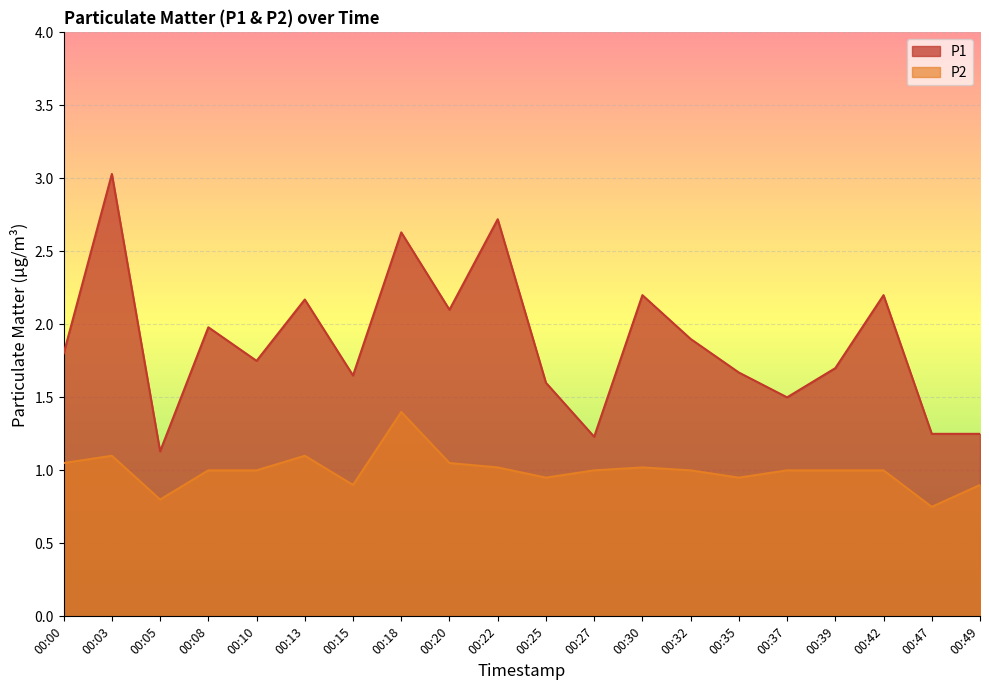

Rank the series by their average value, from lowest to highest.

P2, P1